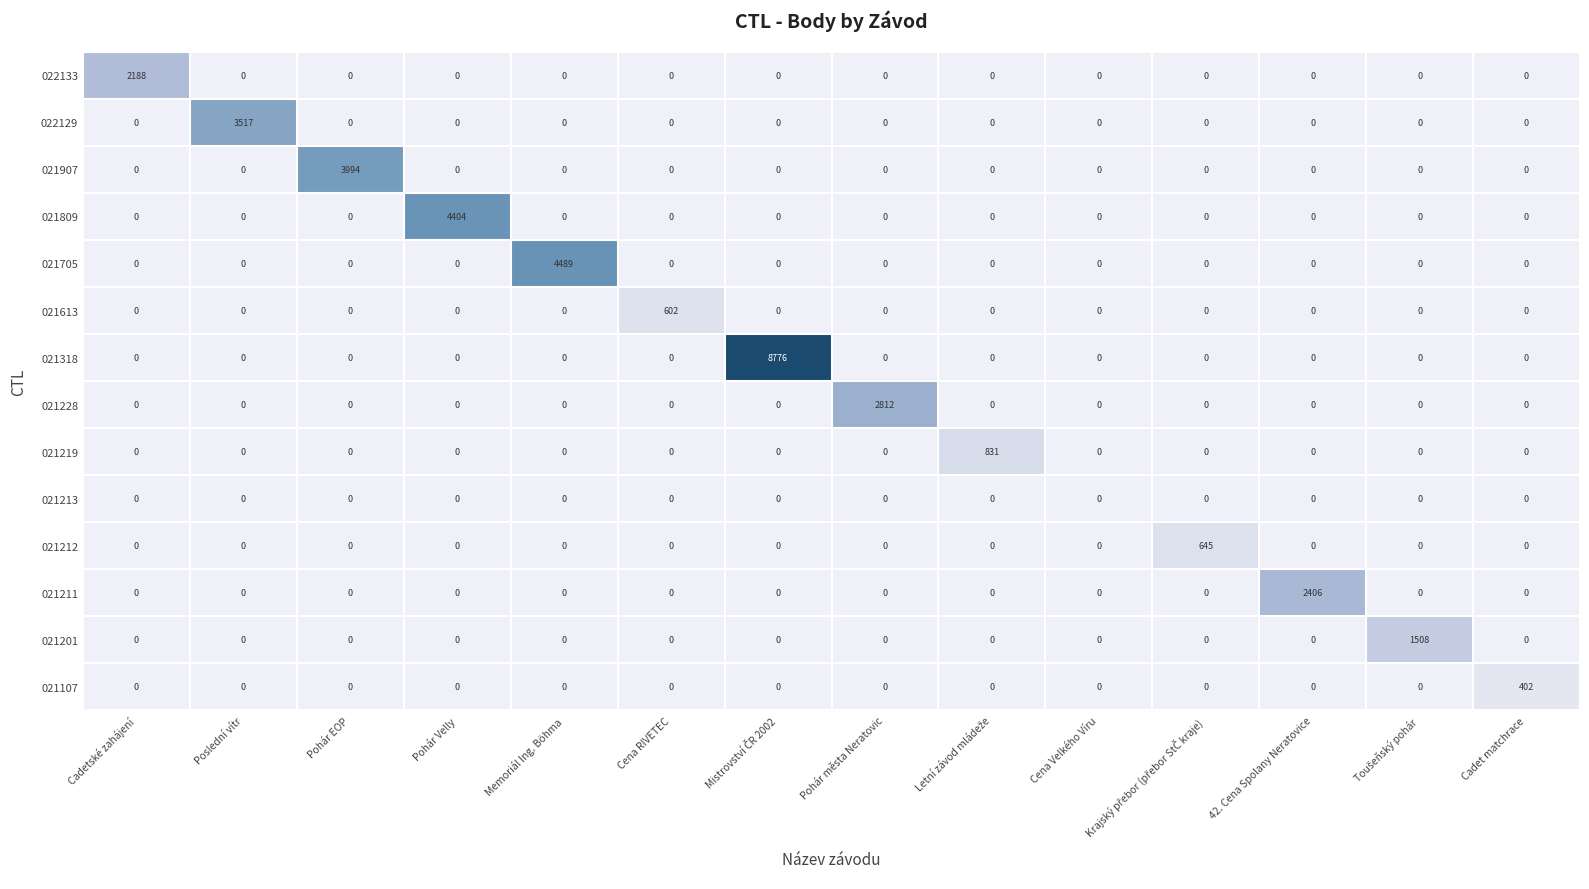

Between Cadetské zahájení and Memoriál Ing. Böhma, which series saw the biggest shift?

021705